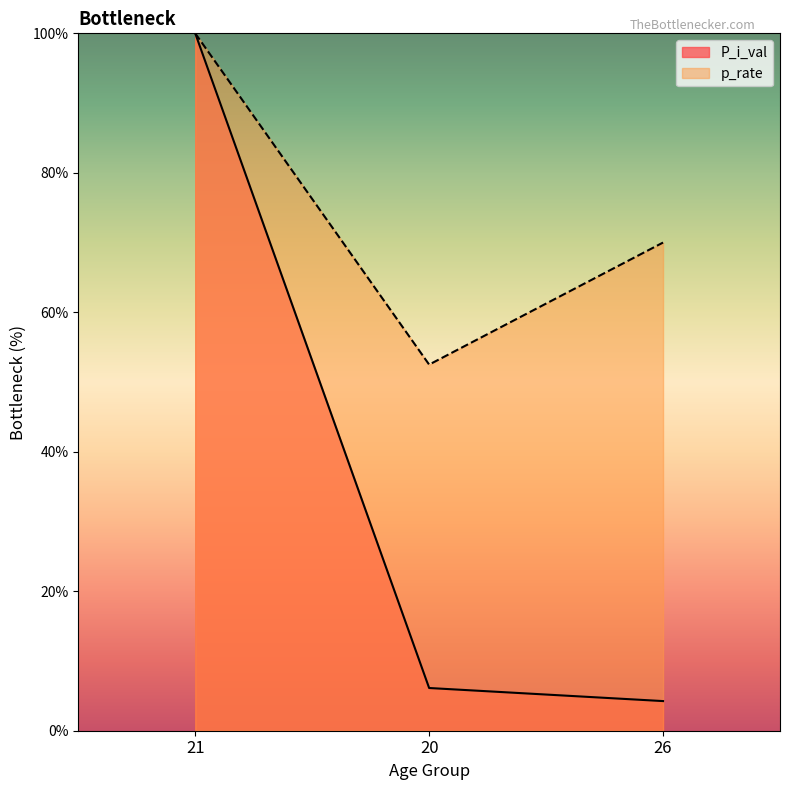

What is the sum of all p_rate values?

222.5